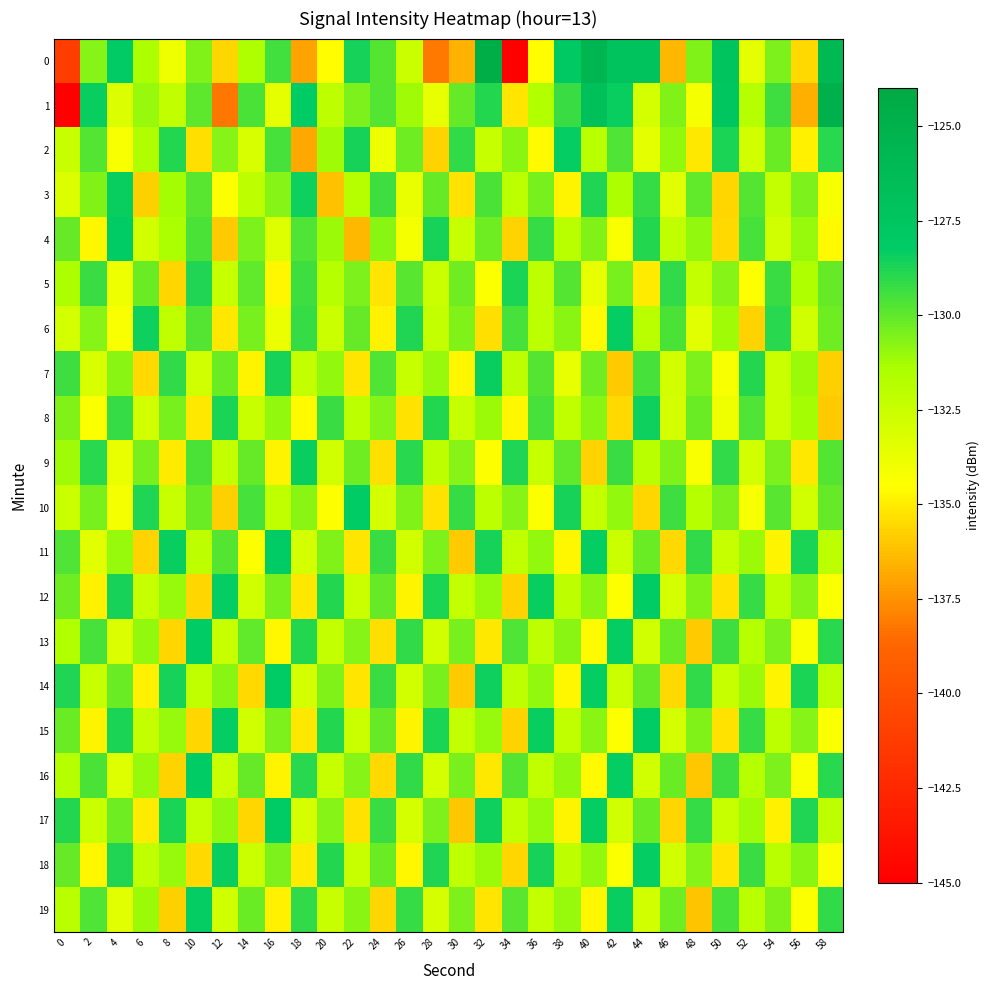

At 36, list the series in order from largest to smallest.

12, 15, 18, 4, 8, 7, 3, 11, 14, 17, 1, 6, 5, 13, 16, 19, 9, 10, 0, 2